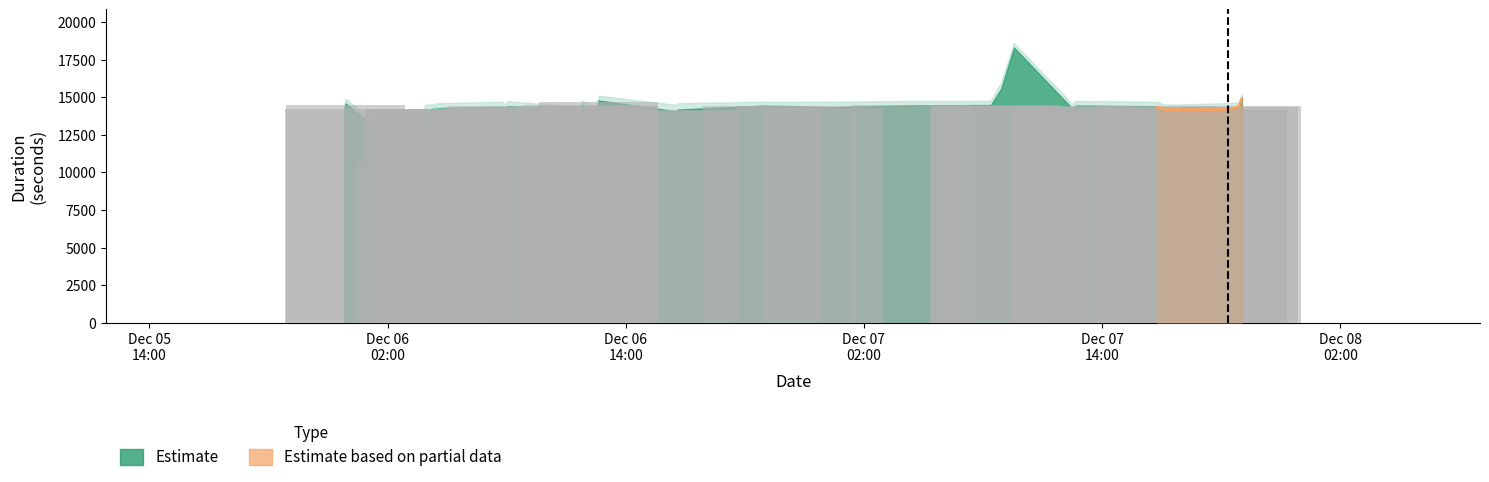

What is the value of the training_duration bar at the 2nd from the left?

14382.7